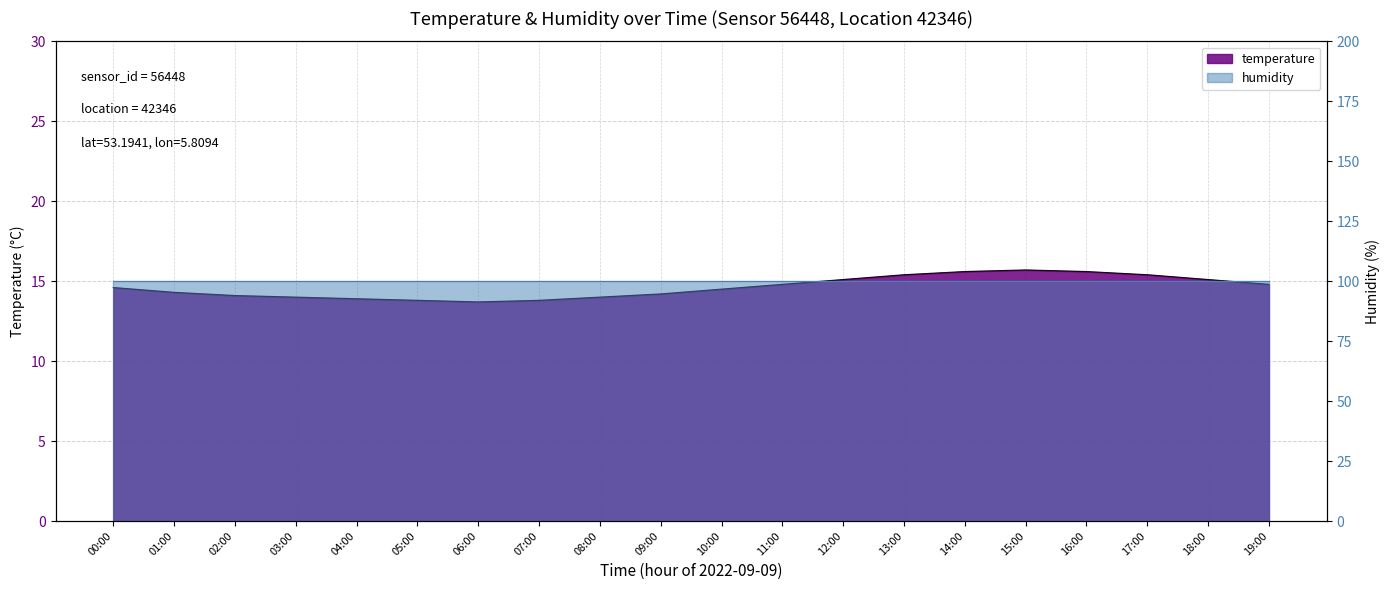

True or false: the data shows 20.8 at 07:00.

False